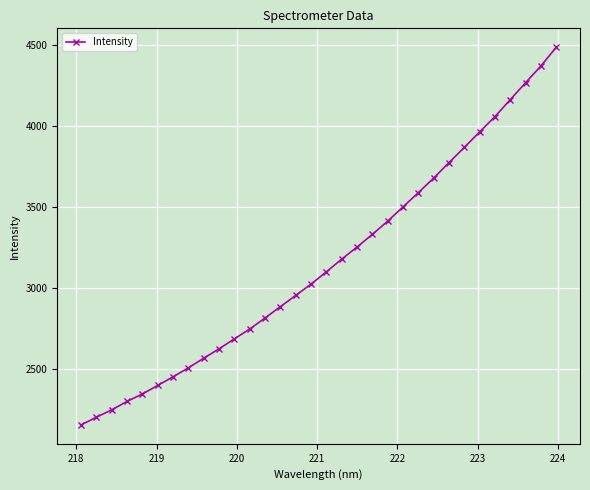

How many values are below 3098?

16